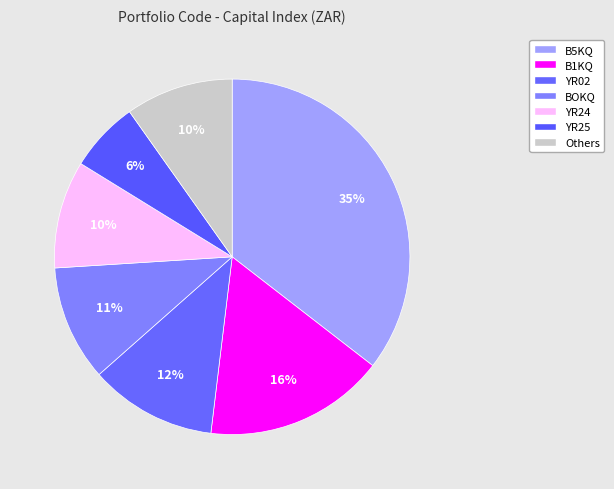

How many segments does this pie chart have?

7